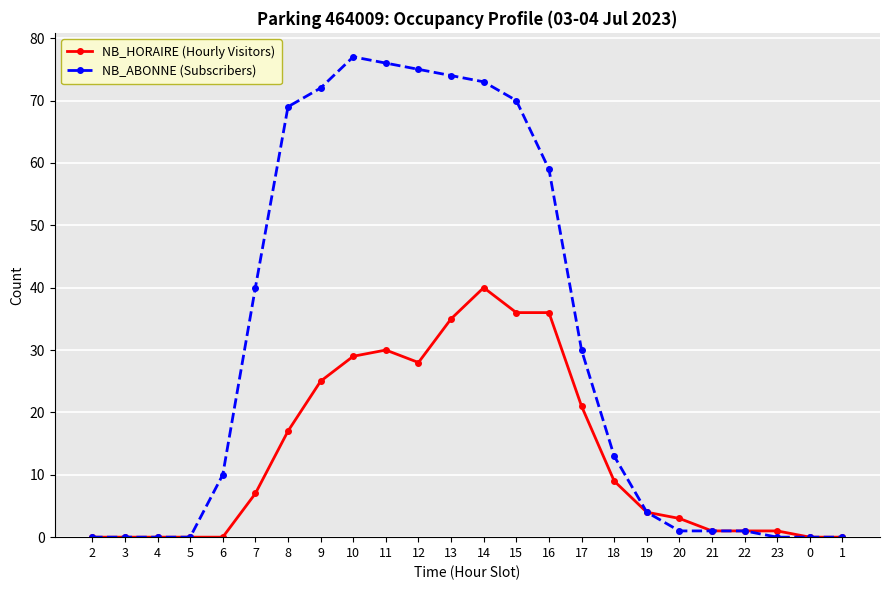

What is the difference between the second highest and second lowest values in the NB_HORAIRE (Hourly Visitors) series?

36